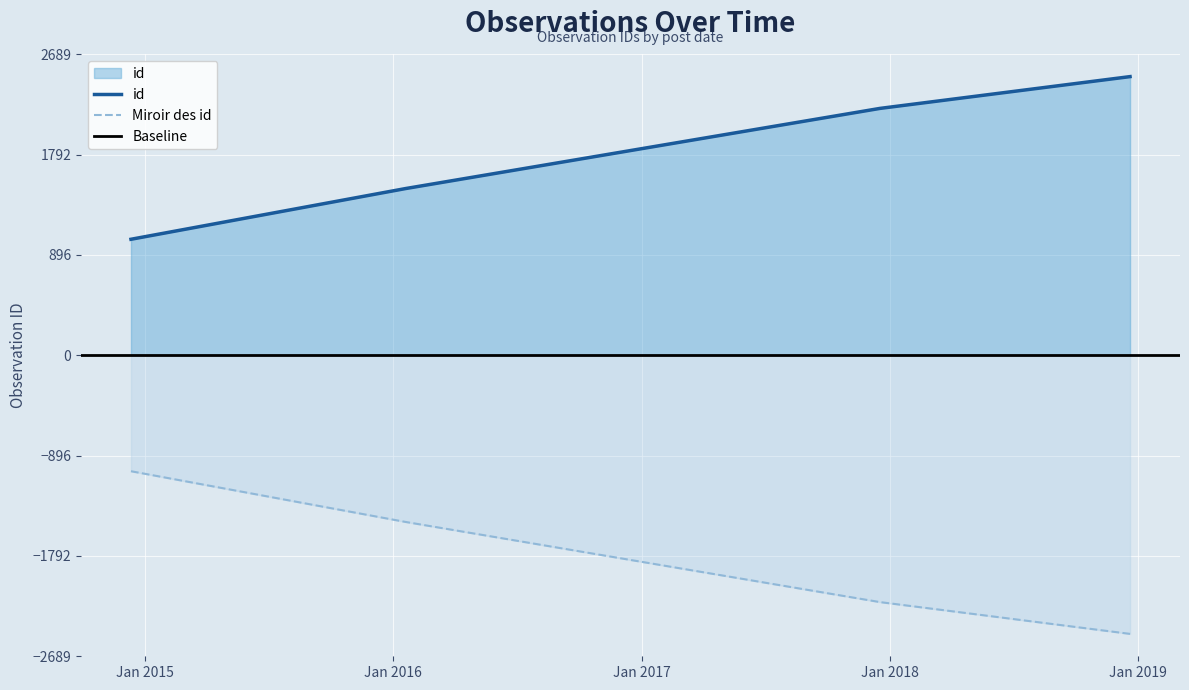

True or false: id and Miroir des id intersect in this chart.

False